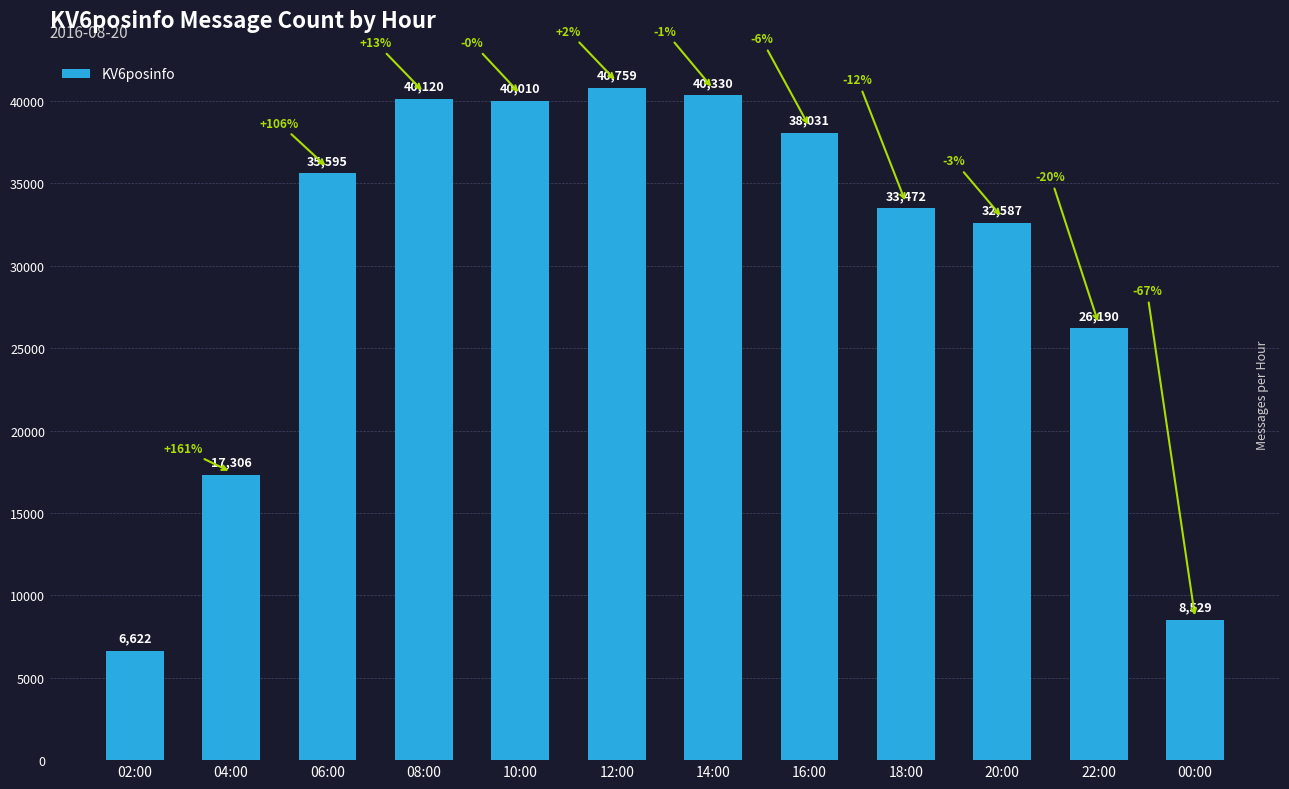

The value at 20:00 is 56142. True or false?

False